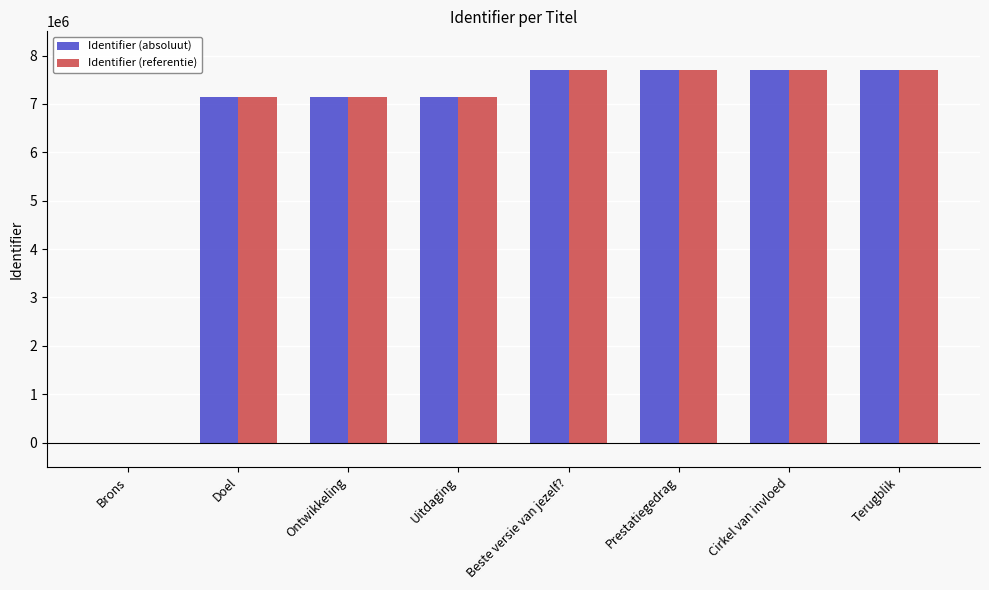

How many values in Identifier (absoluut) are above zero?

7